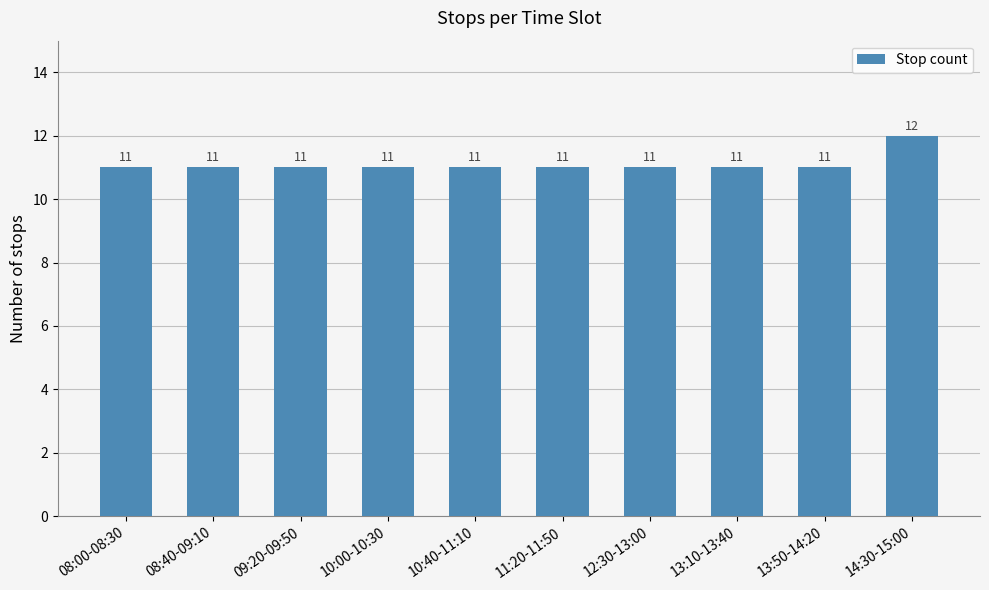

How many bars are there in total?

10